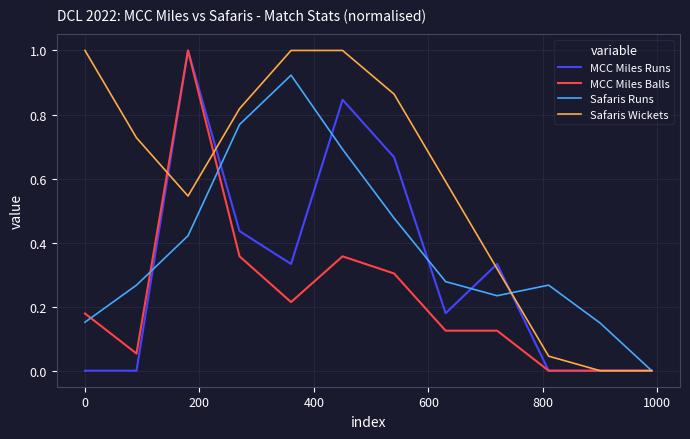

What is the maximum value shown in the chart?

1.0